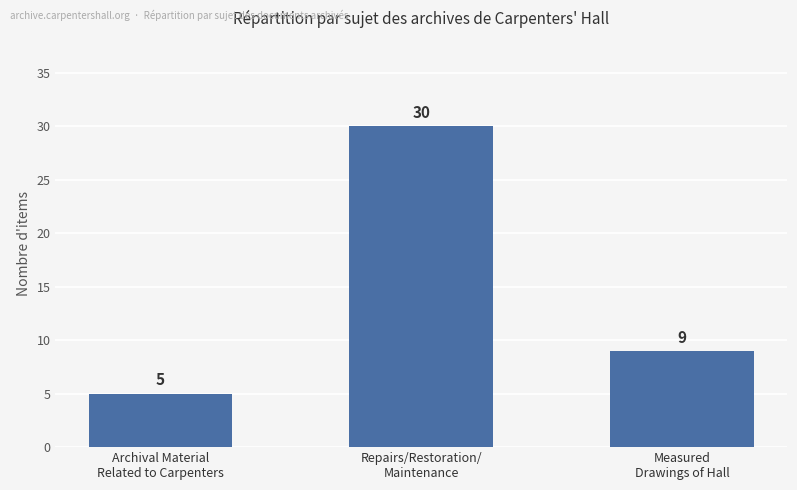

Reading right to left, list all the values displayed in this chart.

9	30	5